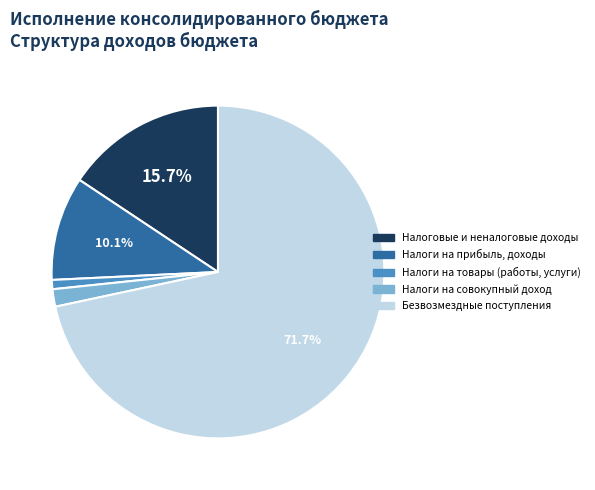

Is there a majority slice in this chart?

Yes